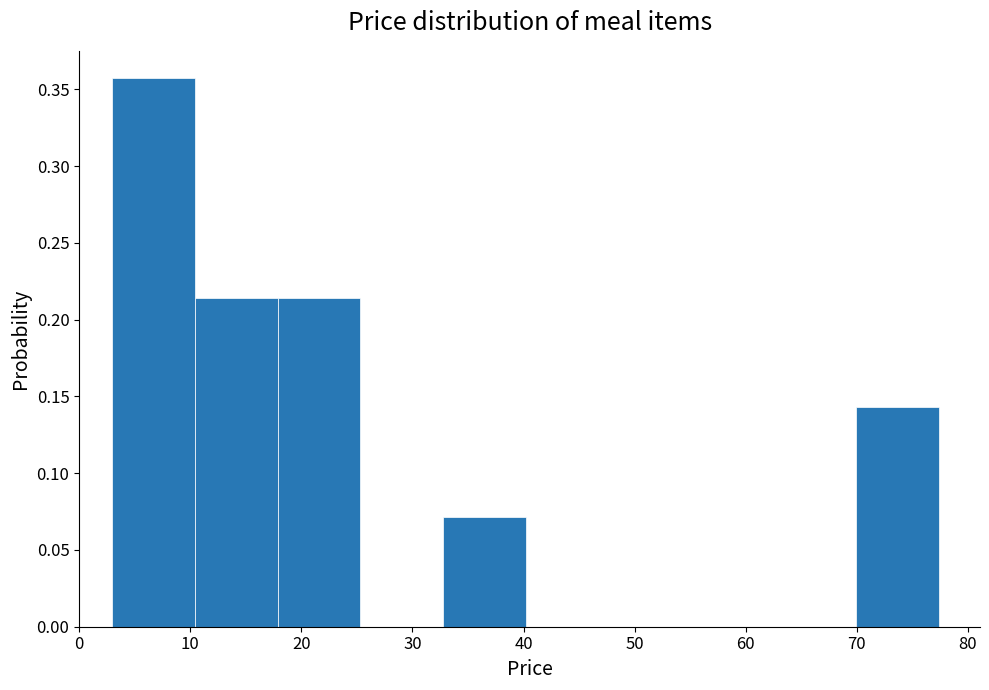

How tall is the bar that spans 10 to 18 on the x-axis? Neither the bar edges nor the heights are printed on the chart, so give them approximately, as read against the axes.

0.215